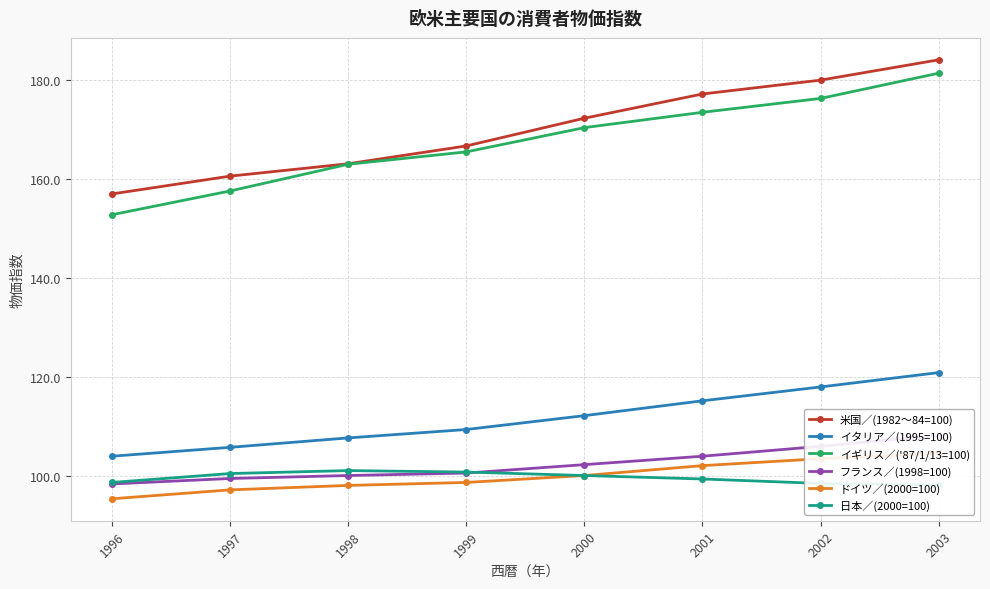

At which category does the chart reach its minimum across all series?

1996